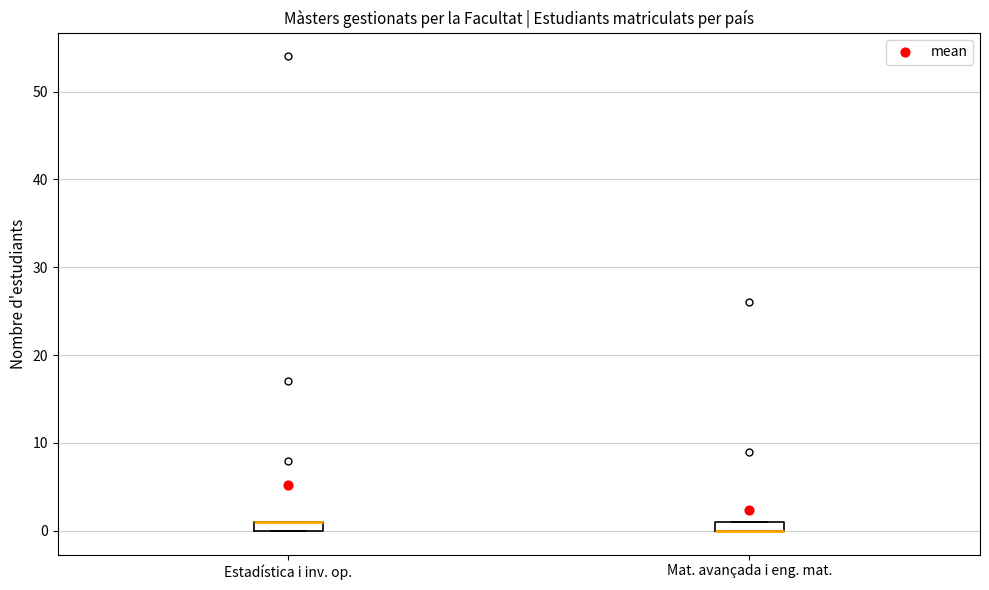

Where is the upper edge of the box for Mat. avançada i eng. mat. on the y-axis? The values are not printed on the chart, so give them approximately, as read against the axis.

1